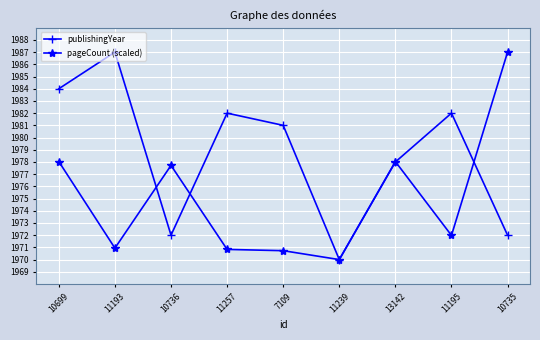

Reading left to right, transcribe all the data shown in this chart.

publishingYear: 10699=1984.0	11193=1987.0	10736=1972.0	11257=1982.0	7109=1981.0	11239=1970.0	13142=1978.0	11195=1982.0	10735=1972.0
pageCount (scaled): 10699=1978.0	11193=1970.9	10736=1977.7	11257=1970.8	7109=1970.7	11239=1970.0	13142=1978.0	11195=1972.0	10735=1987.0